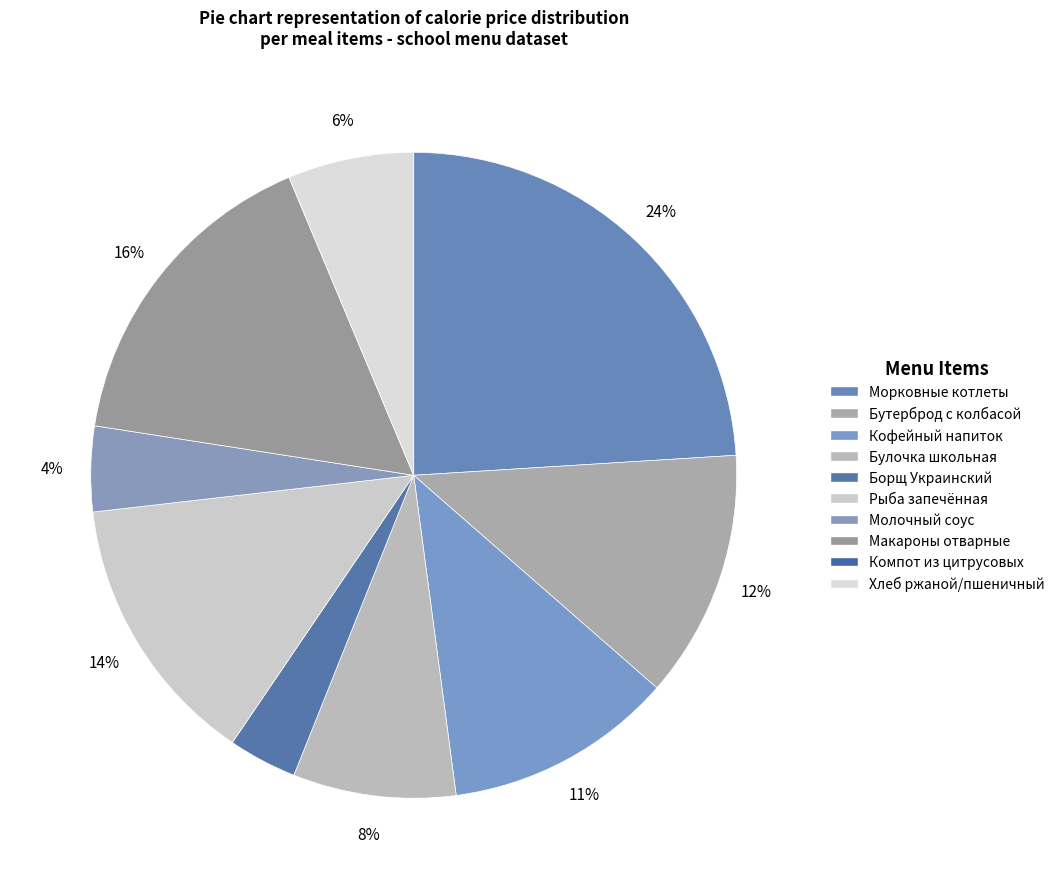

Rank the categories by value from lowest to highest.

Компот из цитрусовых, Борщ Украинский, Молочный соус, Хлеб ржаной/пшеничный, Булочка школьная, Кофейный напиток, Бутерброд с колбасой, Рыба запечённая, Макароны отварные, Морковные котлеты